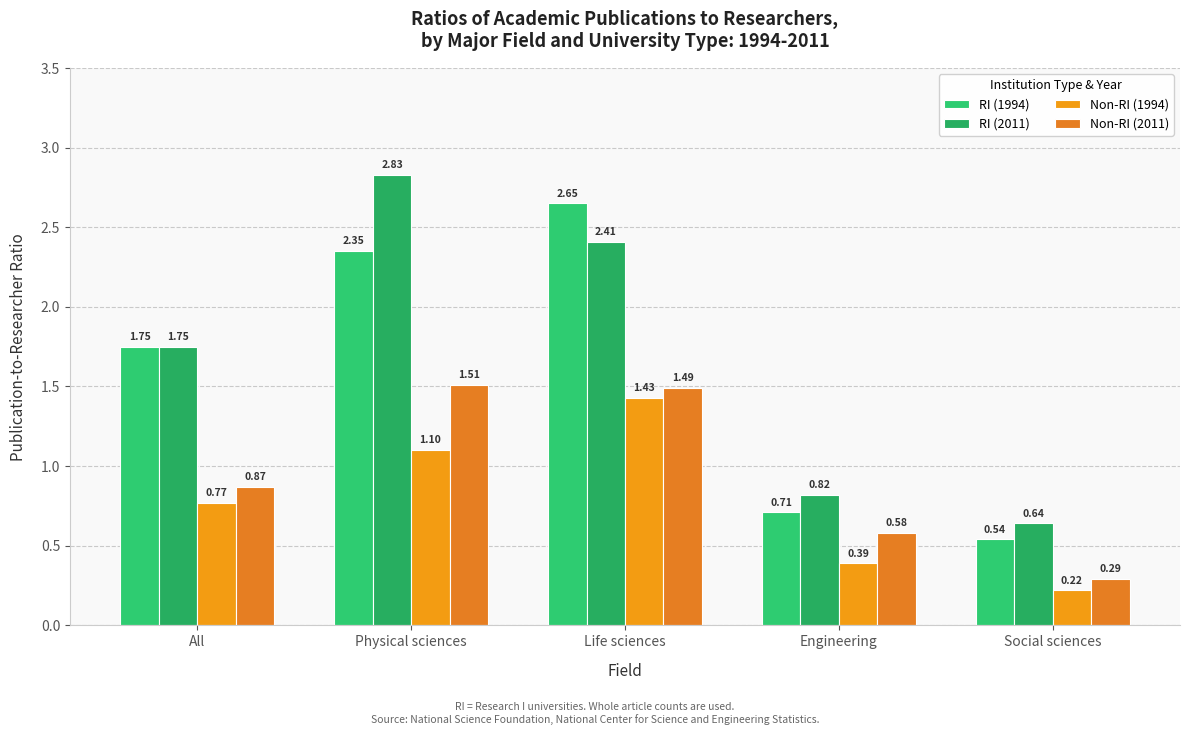

What is the sum of the Non-RI (1994) values at Life sciences and All?

2.2